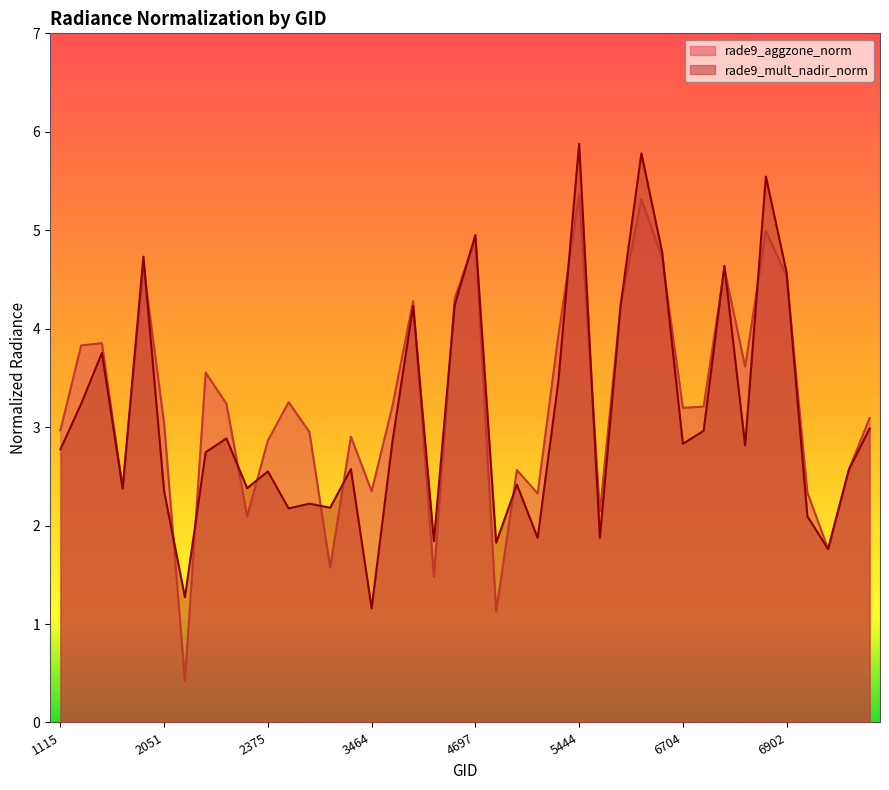

At which label does rade9_aggzone_norm reach its peak?

5444